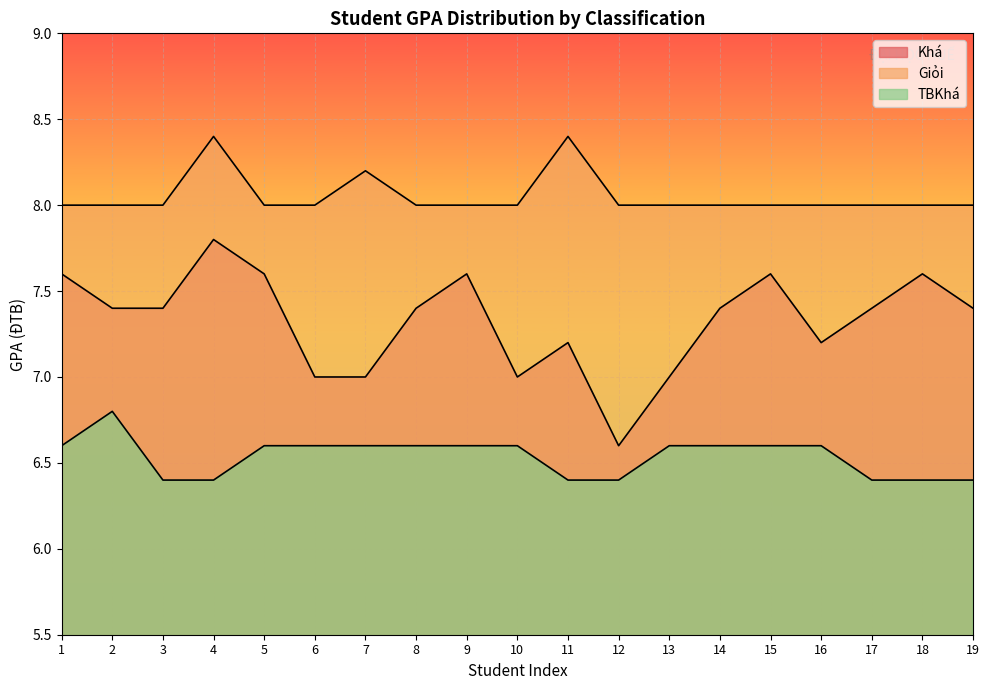

Does the chart display data point markers on the line(s)?

No